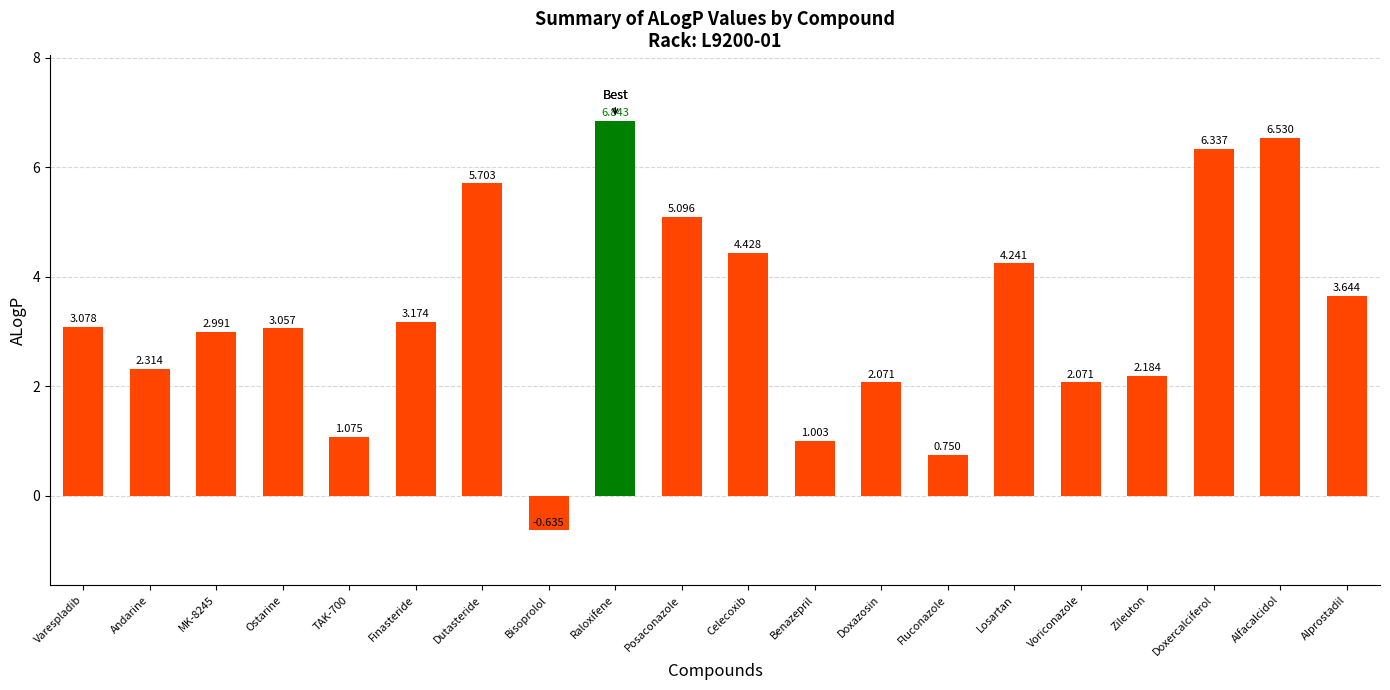

Are the bars horizontal?

No